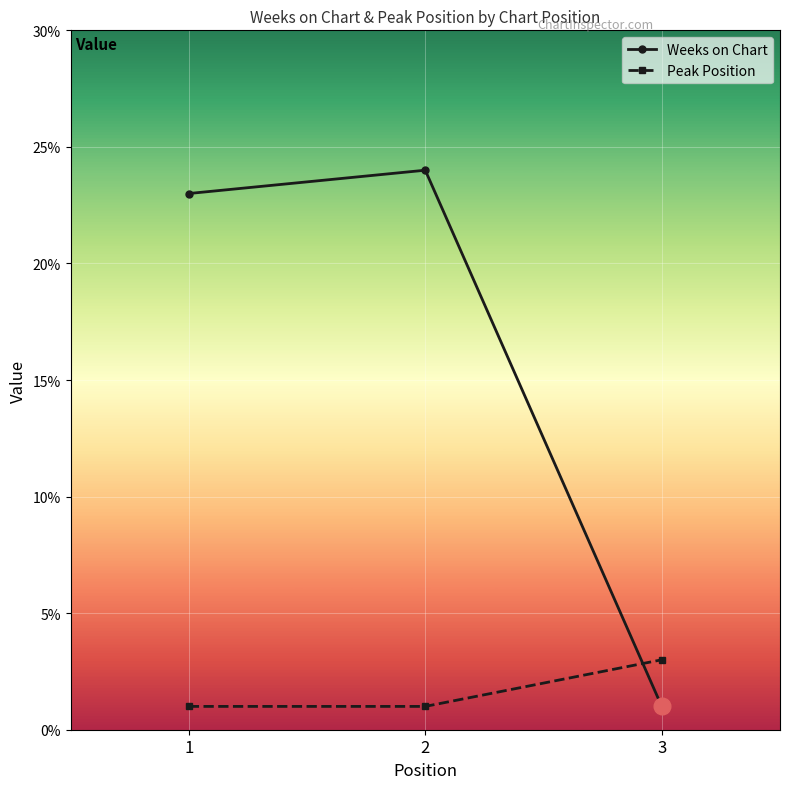

What is the maximum value for Weeks on Chart?

24